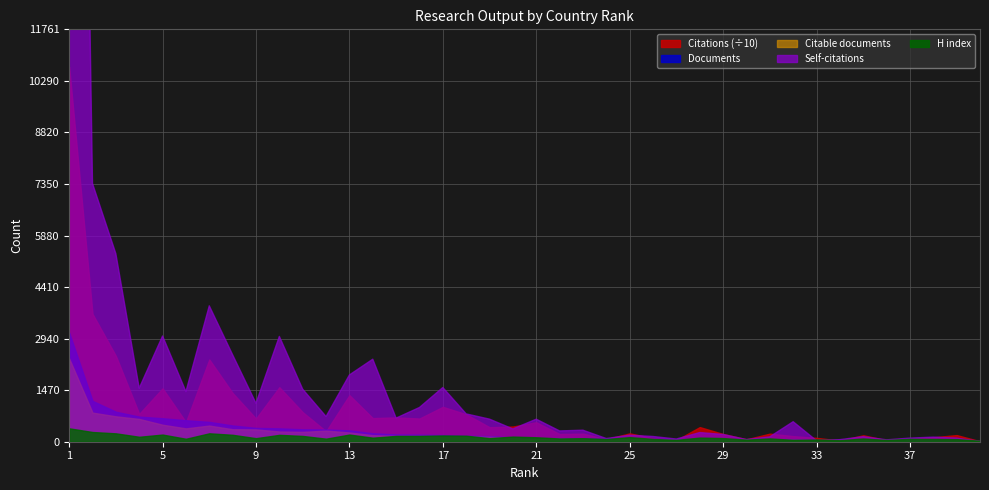

List the labels in order of Documents value, smallest first.

40, 39, 38, 36, 37, 35, 34, 33, 32, 31, 29, 30, 28, 27, 26, 25, 24, 23, 22, 21, 20, 19, 18, 17, 16, 15, 14, 13, 12, 11, 10, 9, 8, 7, 6, 5, 4, 3, 2, 1